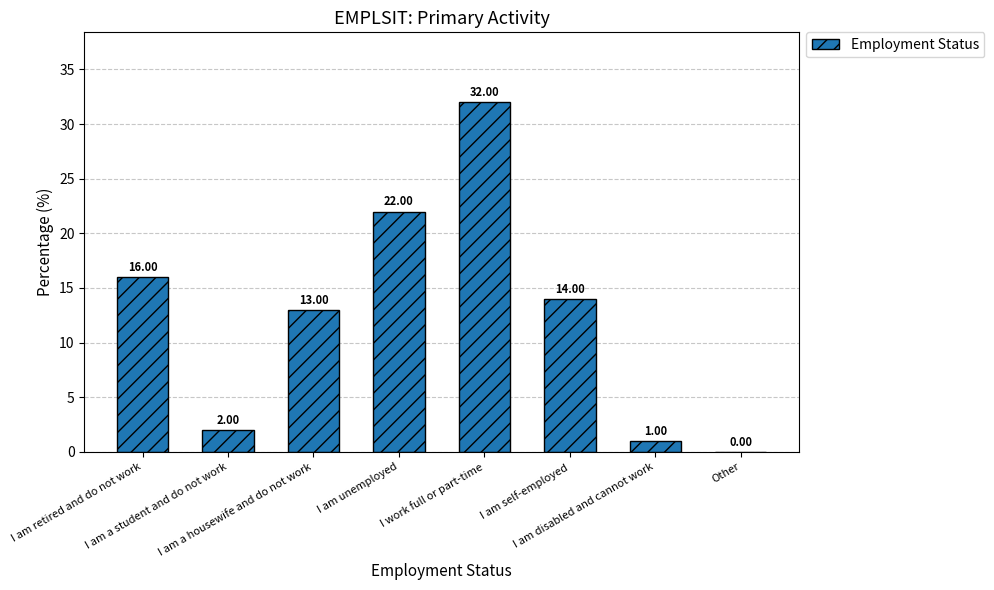

Are the bars horizontal?

No